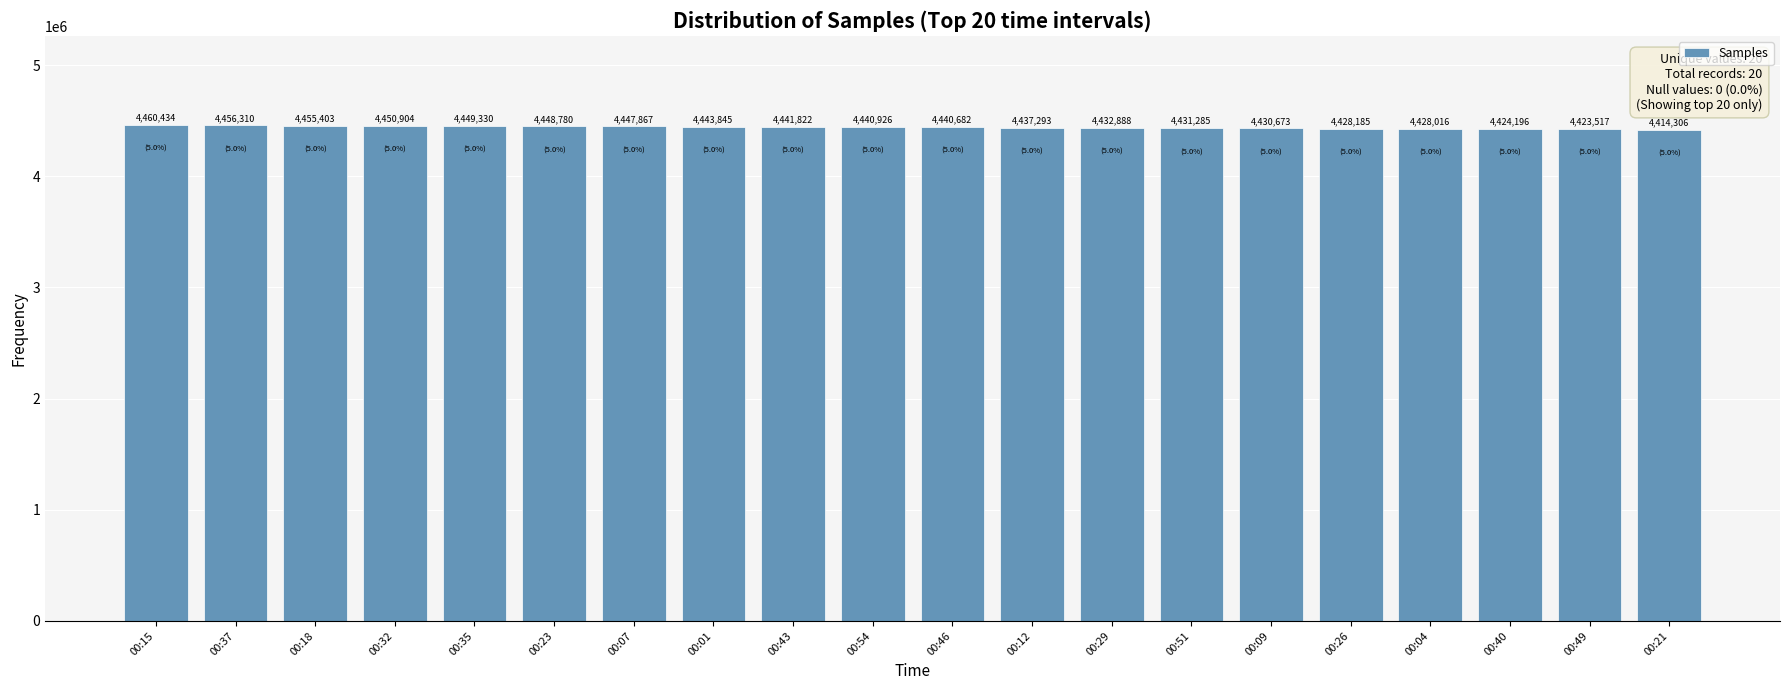

Reading left to right, what are all the values shown in this chart?

4460434	4456310	4455403	4450904	4449330	4448780	4447867	4443845	4441822	4440926	4440682	4437293	4432888	4431285	4430673	4428185	4428016	4424196	4423517	4414306